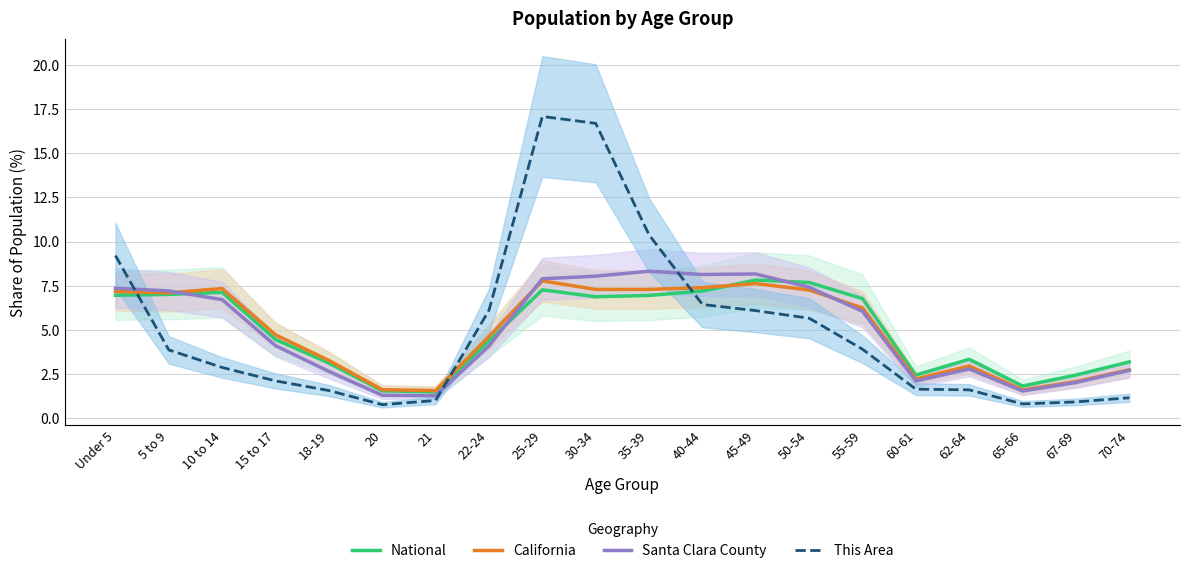

What are all the series names shown in the legend?

National, California, Santa Clara County, This Area